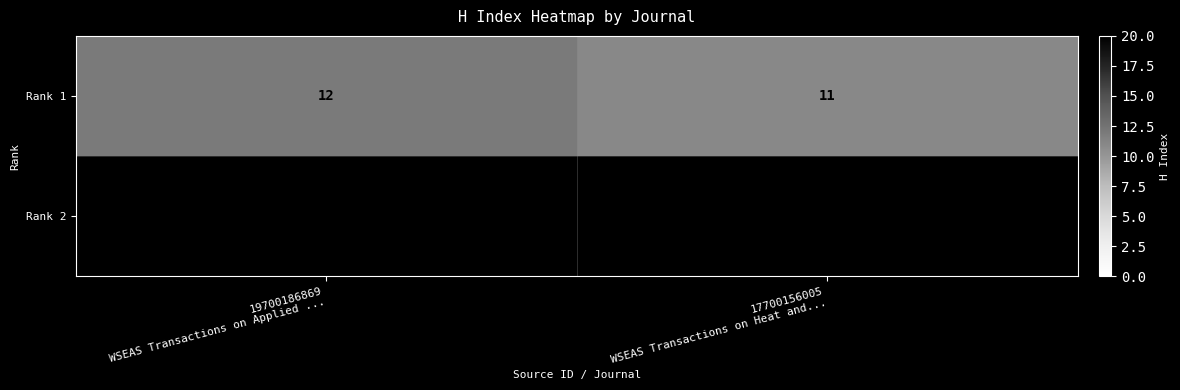

List the labels in order of value, largest first.

19700186869
WSEAS Transactions on Applied ..., 17700156005
WSEAS Transactions on Heat and...